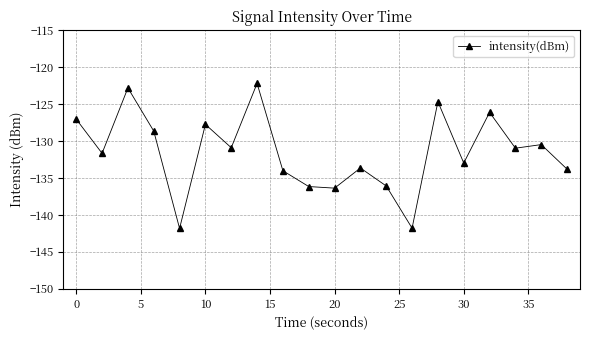

True or false: the data has more than 0 interior local peaks.

True